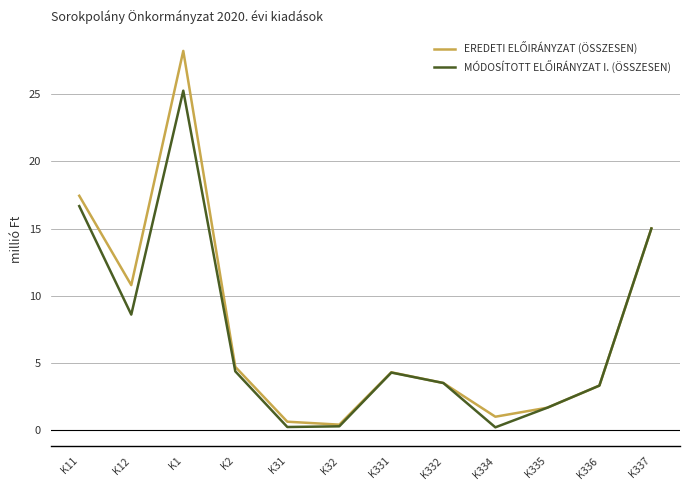

What position from the left is K11?

1